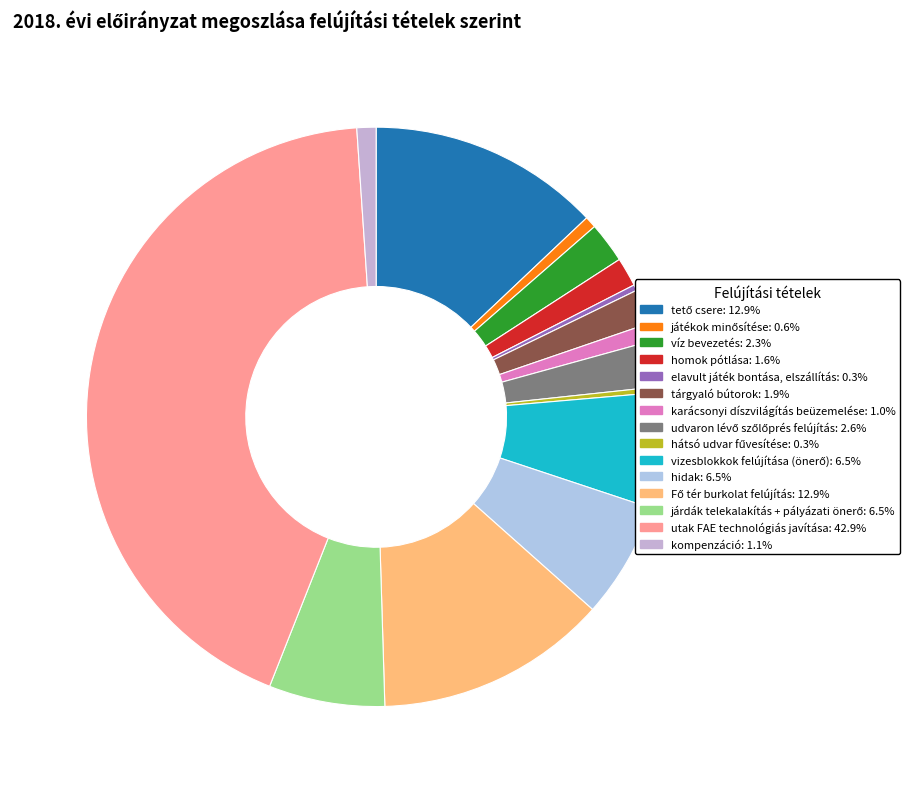

How many segments does this pie chart have?

15